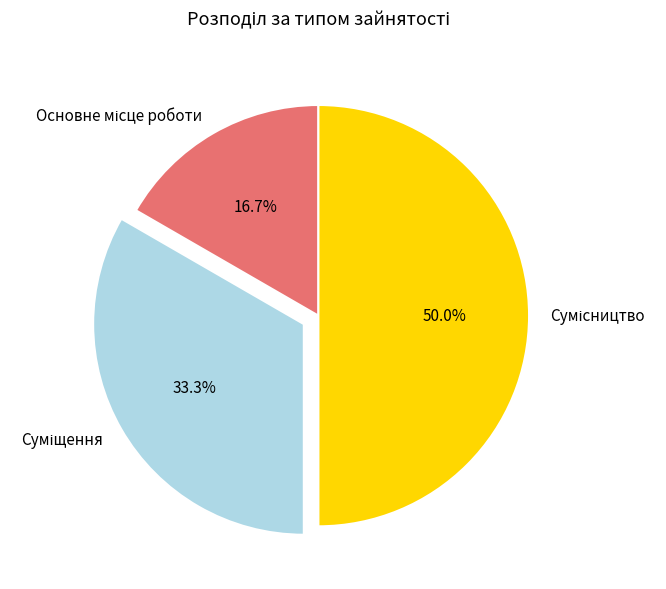

Which has a higher value, Сумісництво or Суміщення?

Сумісництво